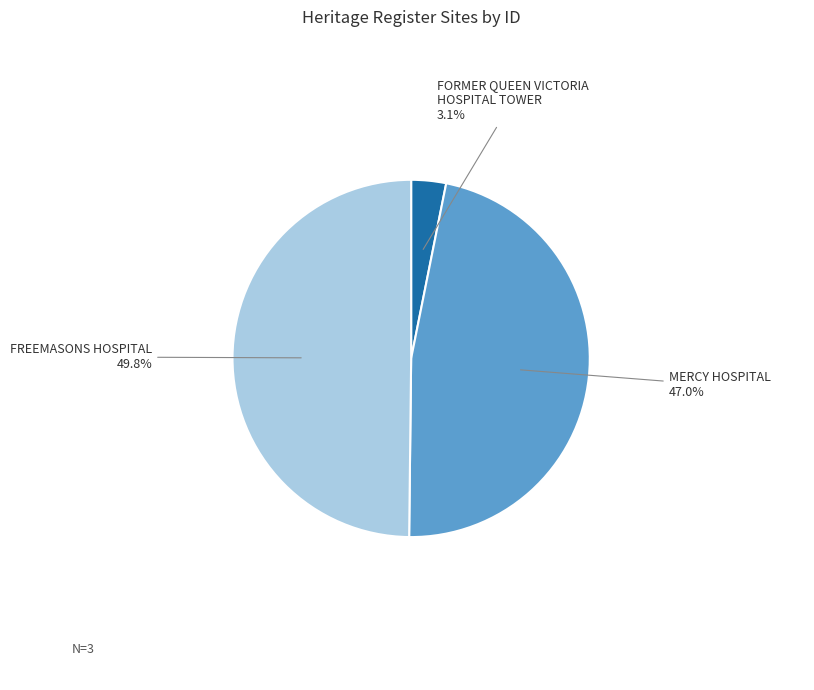

Combined, what portion of the pie is FORMER QUEEN VICTORIA HOSPITAL TOWER and MERCY HOSPITAL?

50.2%